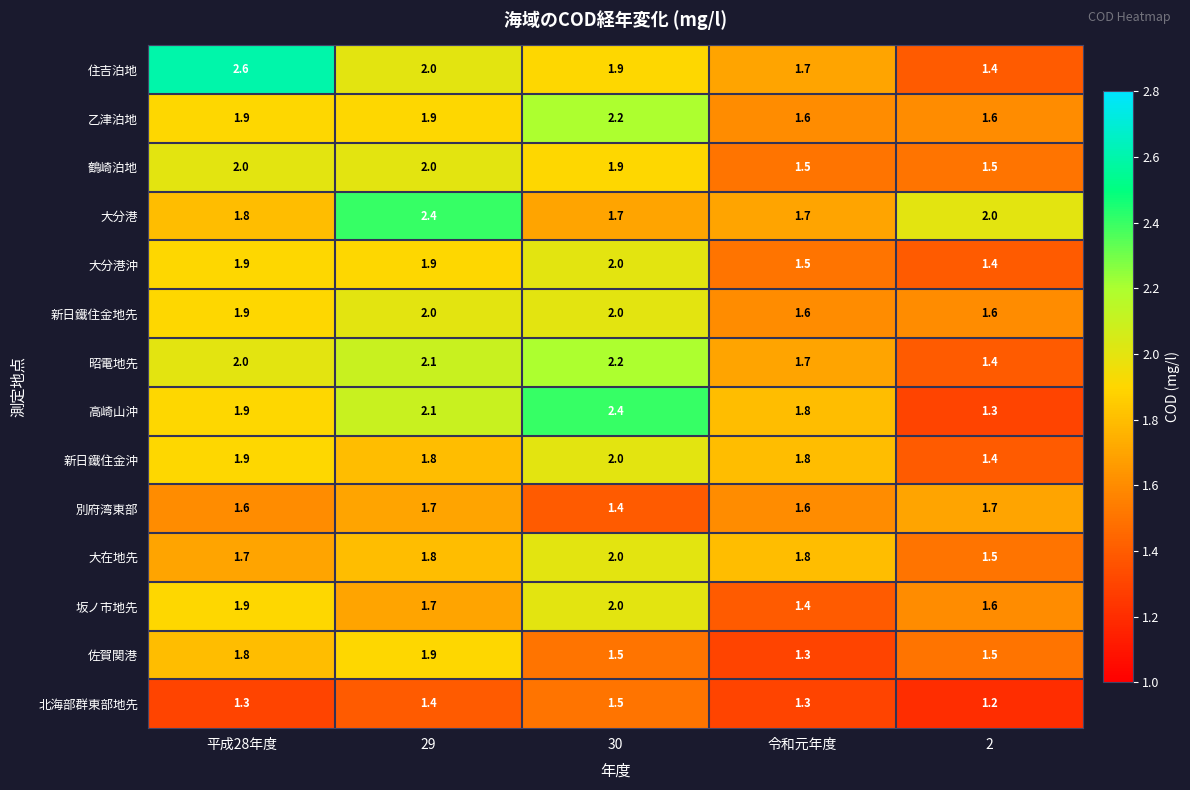

What is the average value of the 昭電地先 series?

1.9